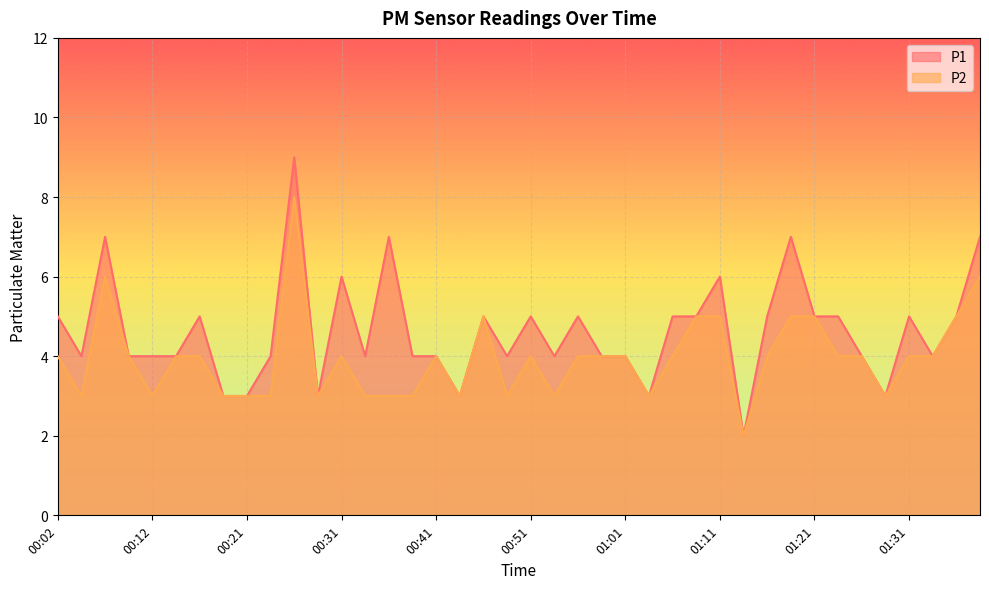

What is the minimum value shown in the chart?

2